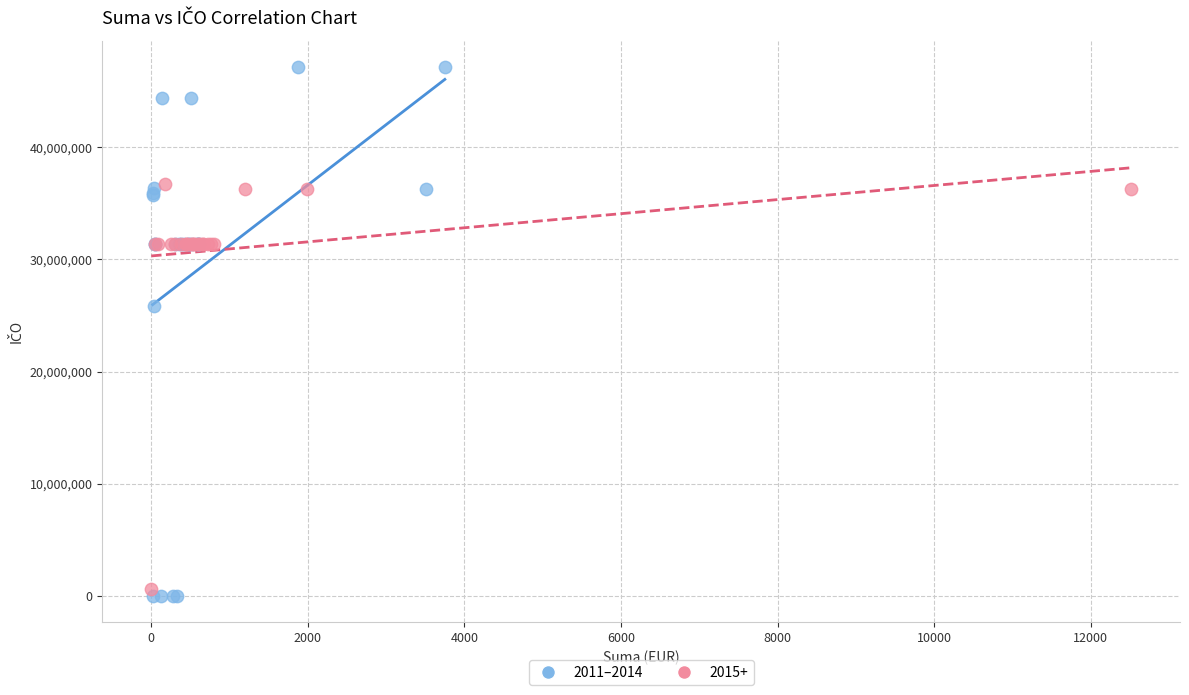

Which series has the widest spread of Y values?

2011–2014